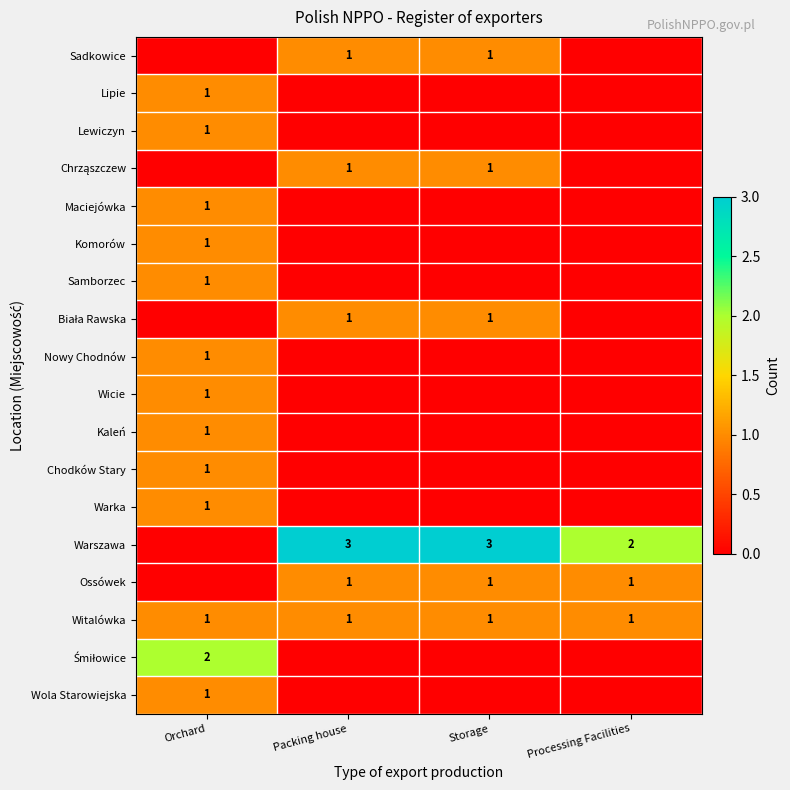

The Wicie series shows 2 at Orchard. True or false?

False